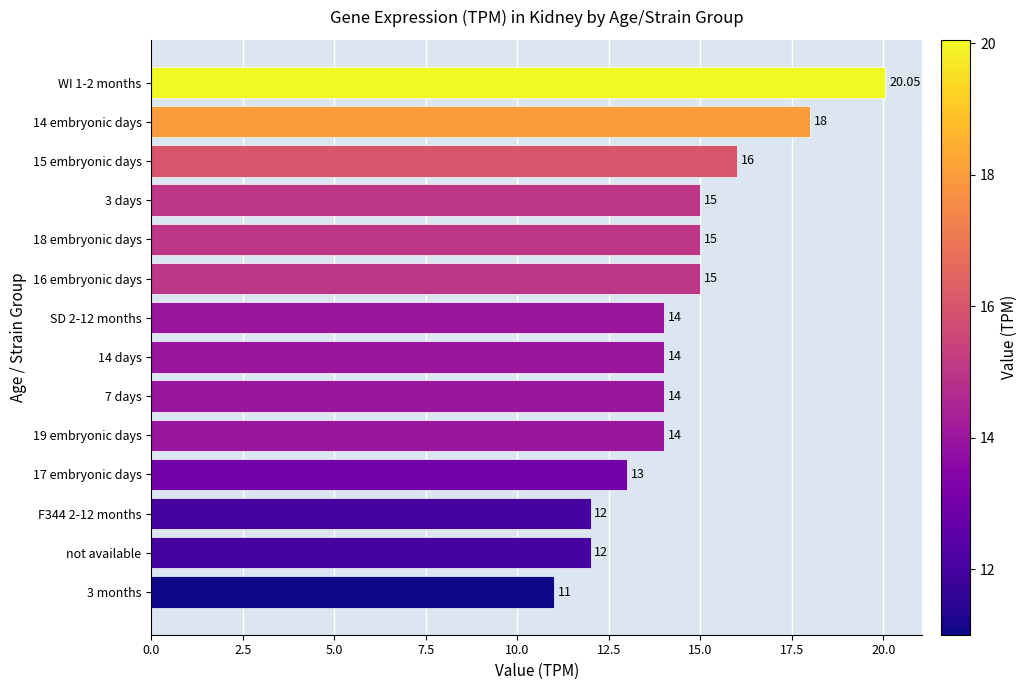

What is the difference between the values at not available and 3 days?

3.0